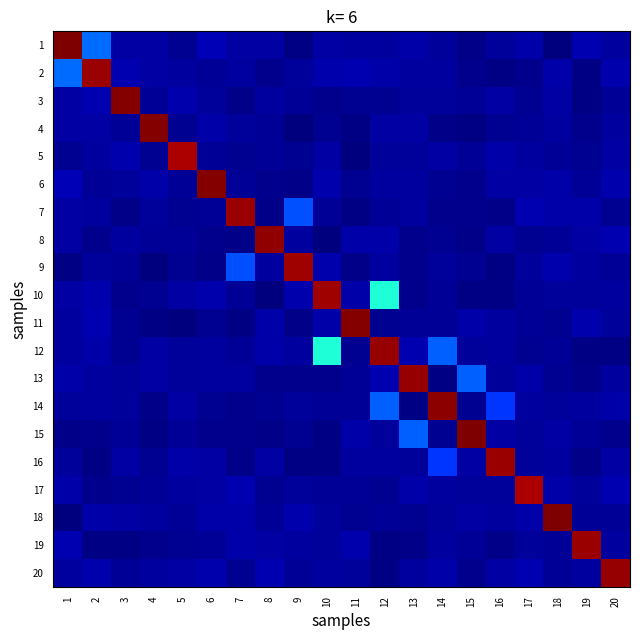

Which category has the lowest value across all series?

9